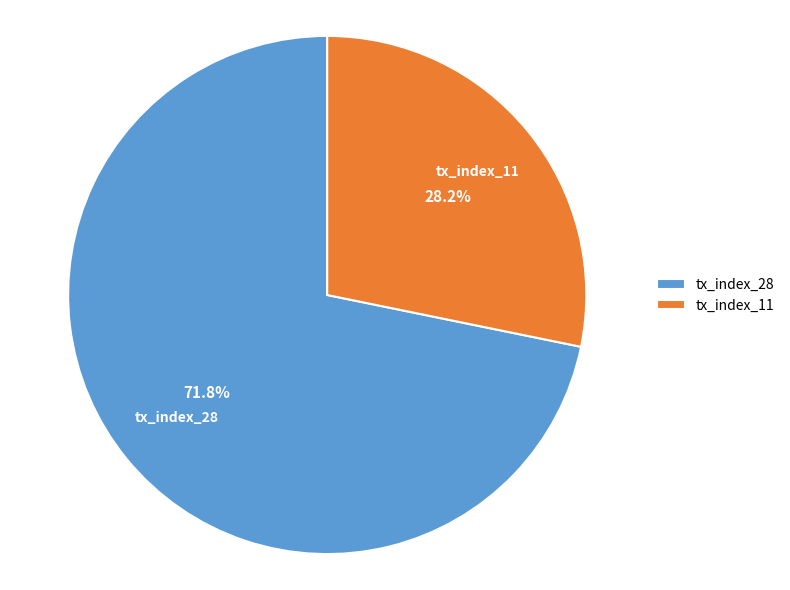

Which has a higher value, tx_index_28 or tx_index_11?

tx_index_28